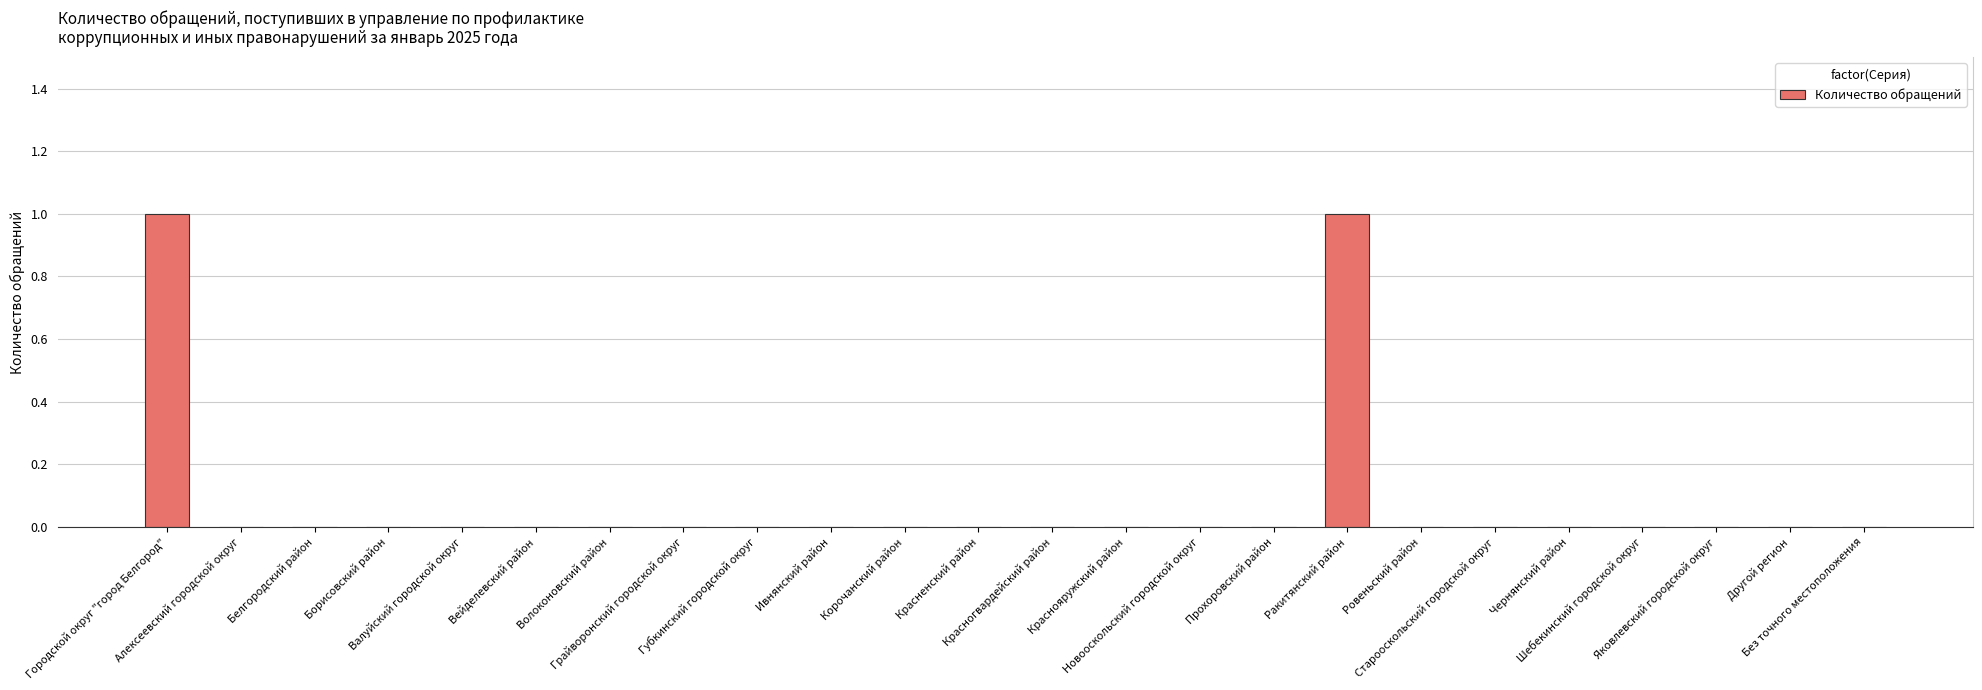

Reading left to right, what are all the values shown in this chart?

Городской округ "город Белгород"=1	Алексеевский городской округ=0	Белгородский район=0	Борисовский район=0	Валуйский городской округ=0	Вейделевский район=0	Волоконовский район=0	Грайворонский городской округ=0	Губкинский городской округ=0	Ивнянский район=0	Корочанский район=0	Красненский район=0	Красногвардейский район=0	Краснояружский район=0	Новооскольский городской округ=0	Прохоровский район=0	Ракитянский район=1	Ровеньский район=0	Старооскольский городской округ=0	Чернянский район=0	Шебекинский городской округ=0	Яковлевский городской округ=0	Другой регион=0	Без точного местоположения=0